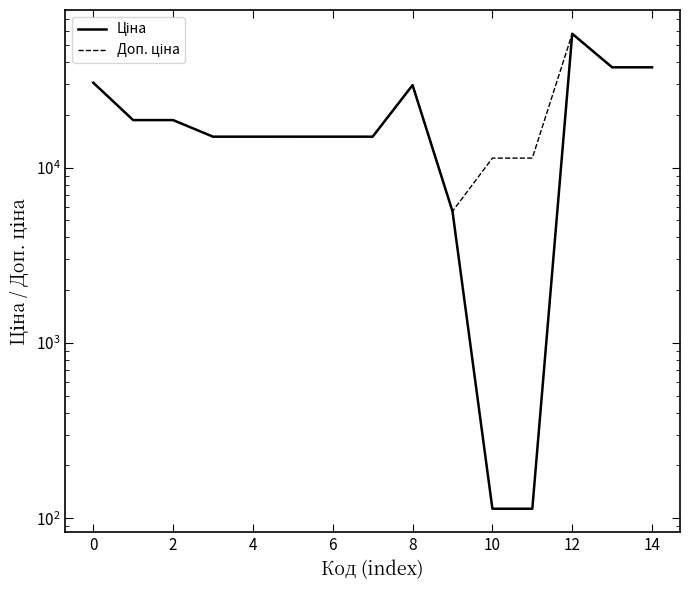

True or false: Доп. ціна has more than 1 points higher than both neighbors.

True